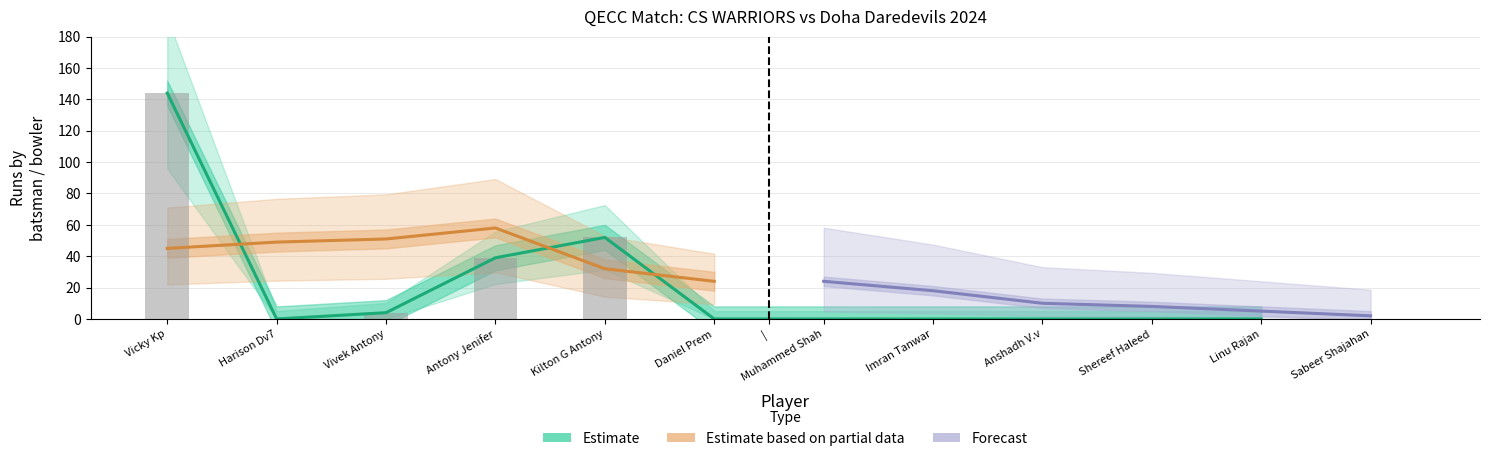

What is the spread (max minus min) of values at Vivek Antony?

48